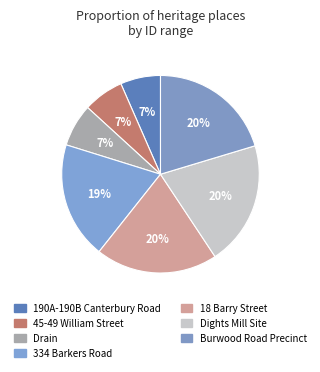

How many slices are in this pie chart?

7